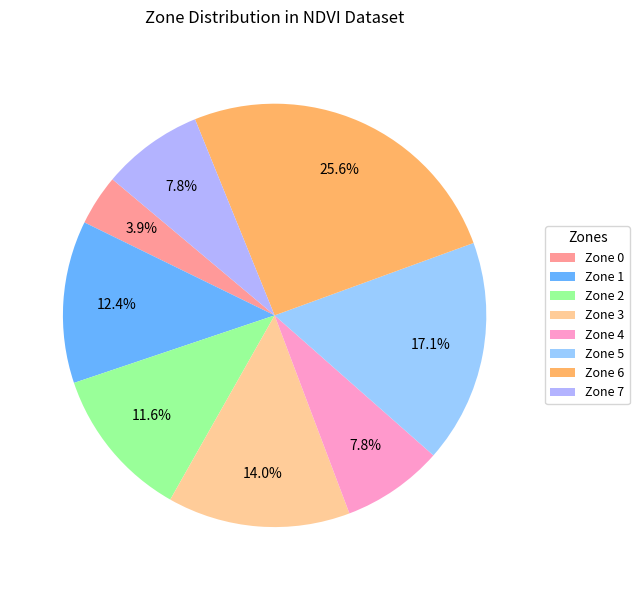

What portion of the pie excludes Zone 0?

96.1%